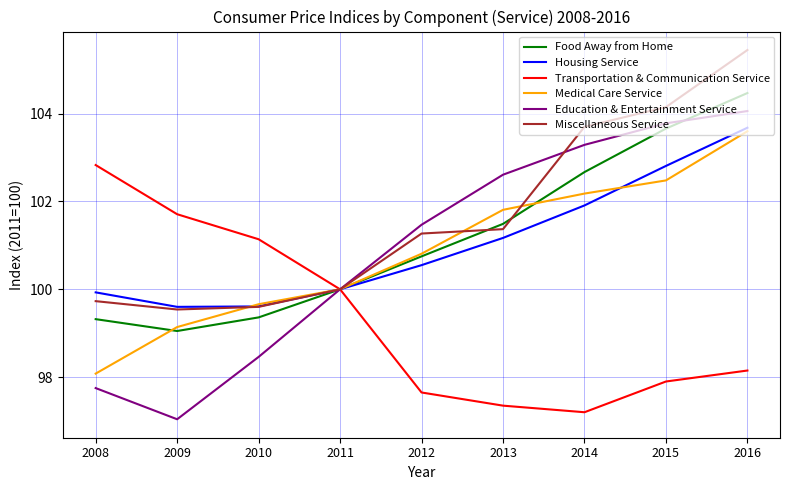

What is the difference between the Education & Entertainment Service values at 2009 and 2012?

4.4